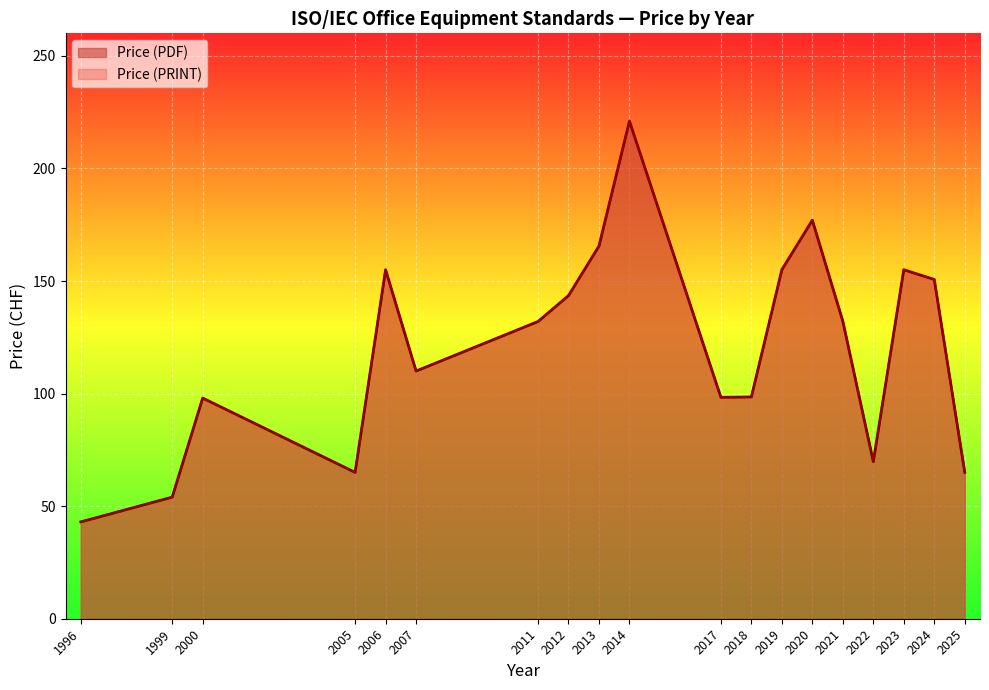

What is the average value of the Price (PRINT) series?

121